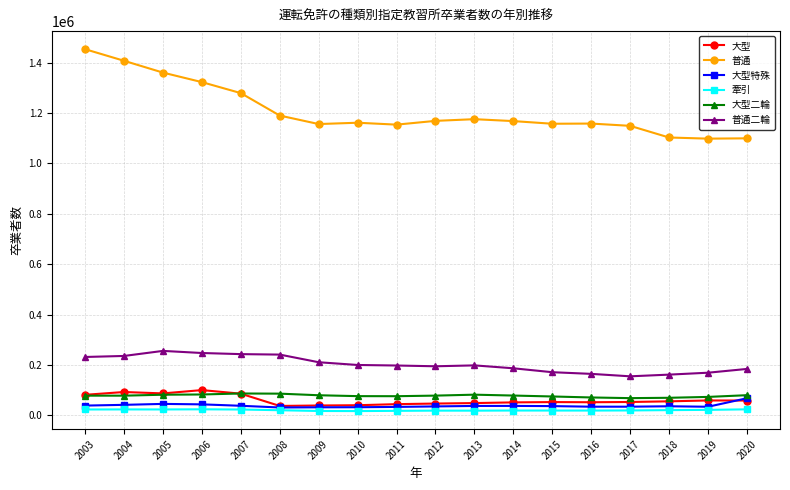

Which series has the largest total across all categories?

普通